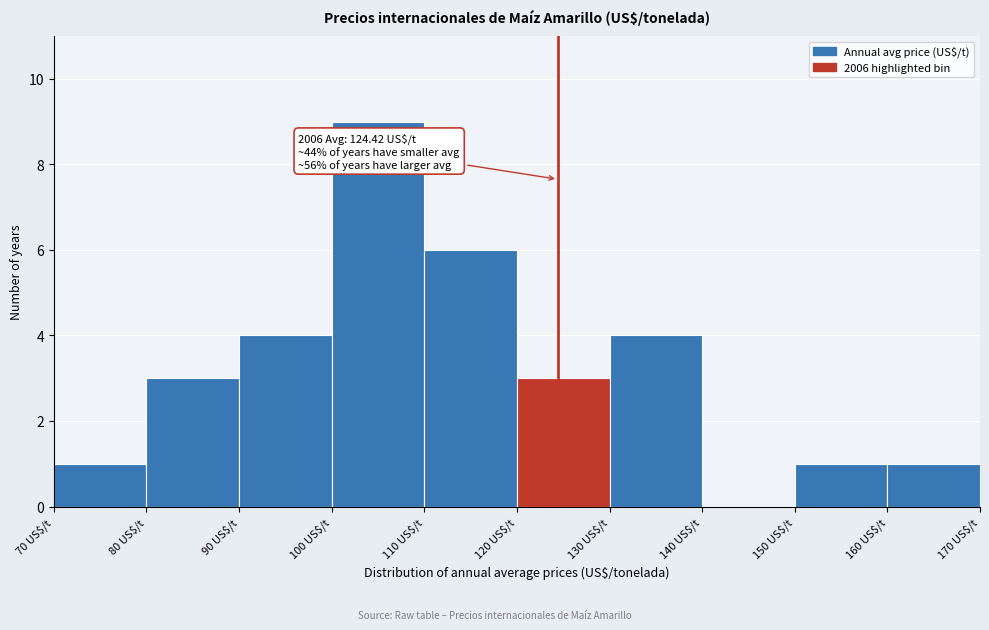

Which range on the x-axis has the tallest bar?

100 to 110